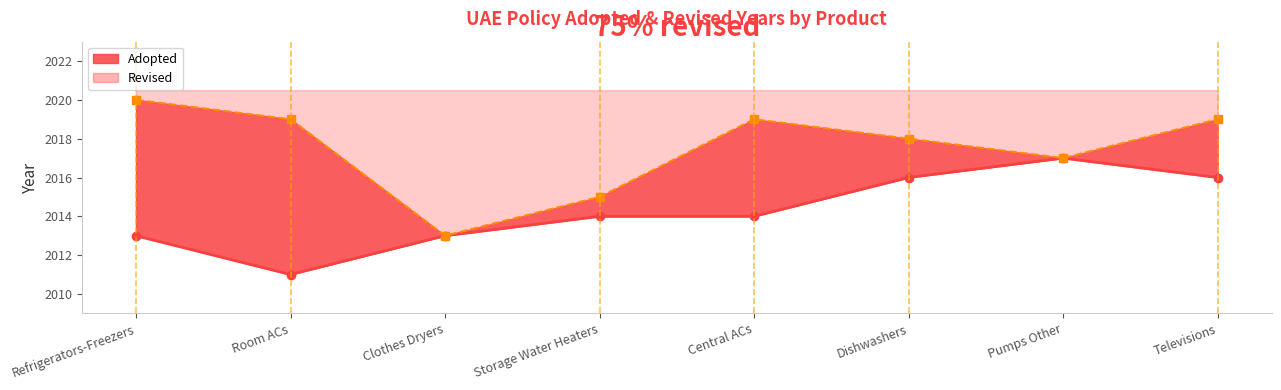

Rank the categories by value from lowest to highest.

Room ACs, Refrigerators-Freezers, Clothes Dryers, Storage Water Heaters, Central ACs, Dishwashers, Televisions, Pumps Other